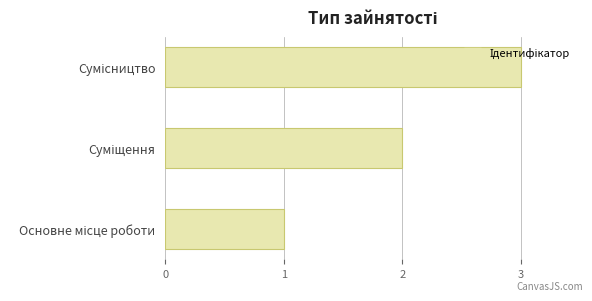

What is the greatest value displayed?

3